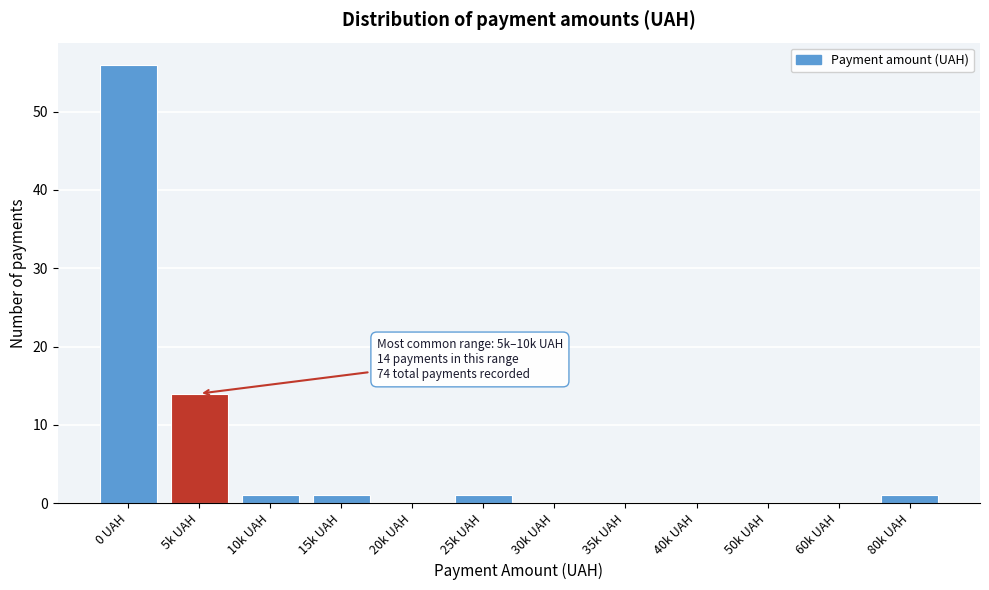

Reading left to right, transcribe all the data shown in this chart.

0 UAH=56	5k UAH=14	10k UAH=1	15k UAH=1	20k UAH=0	25k UAH=1	30k UAH=0	35k UAH=0	40k UAH=0	50k UAH=0	60k UAH=0	80k UAH=1